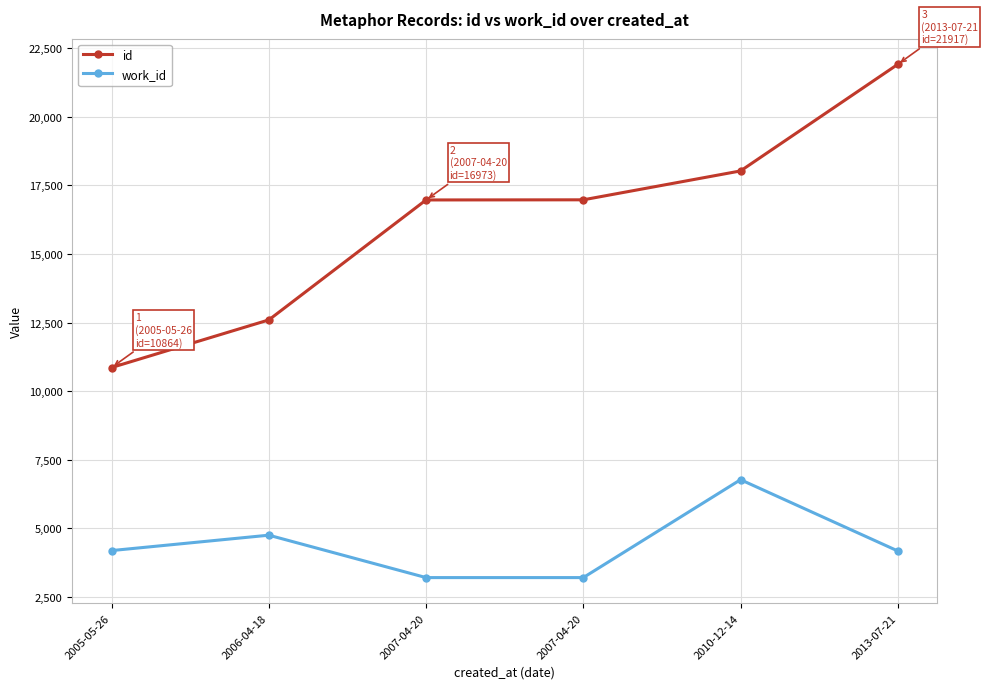

How many data points does each series have?

6